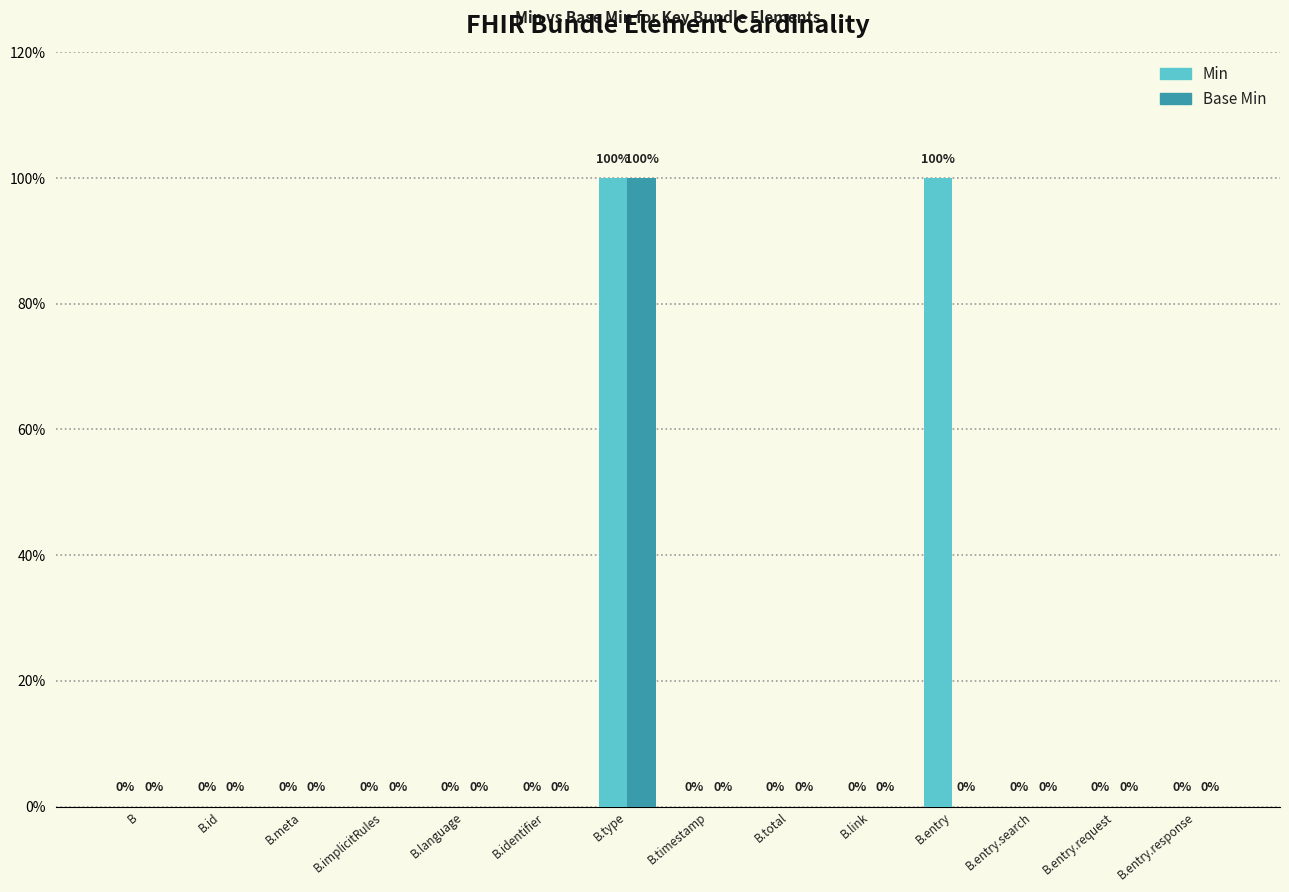

Does the chart contain stacked bars?

No